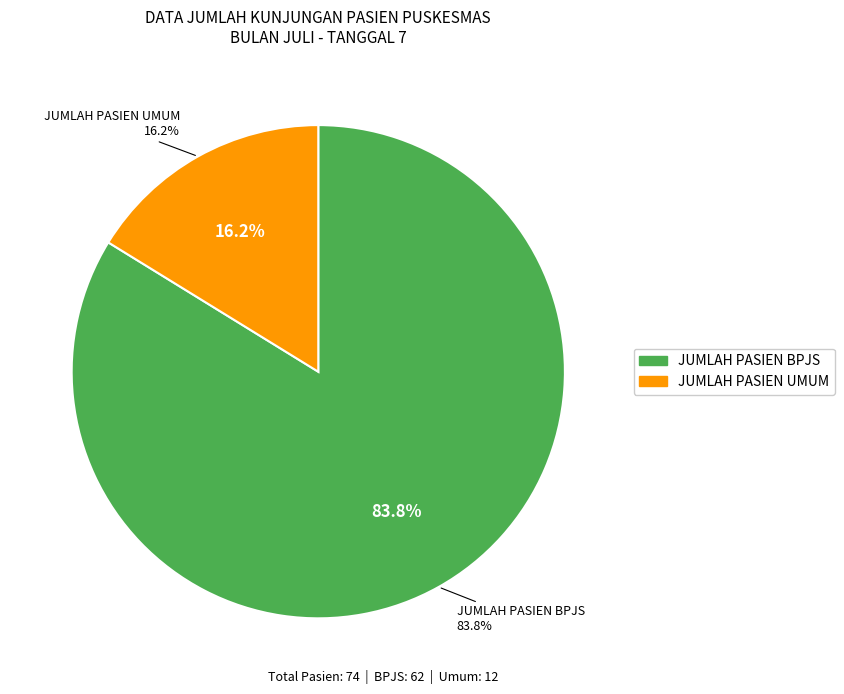

To the nearest percent, what percentage of the pie is JUMLAH PASIEN BPJS?

84%